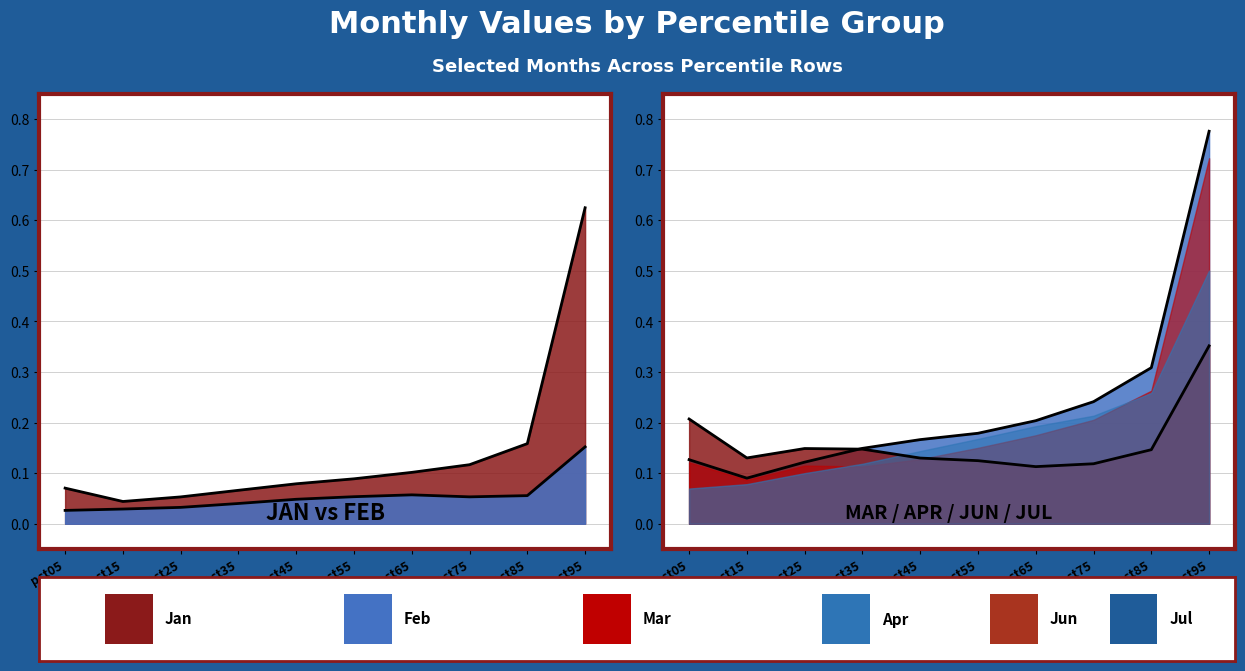

What is the sum of the Jan values at pct75 and pct65?

0.2